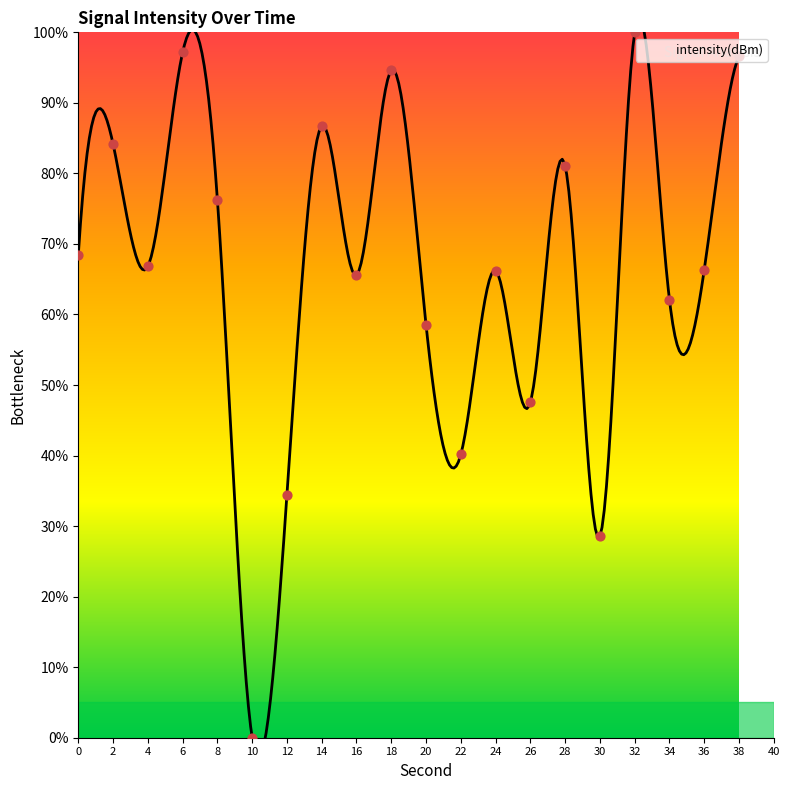

What is the change in value from 2 to 22?

-44.0